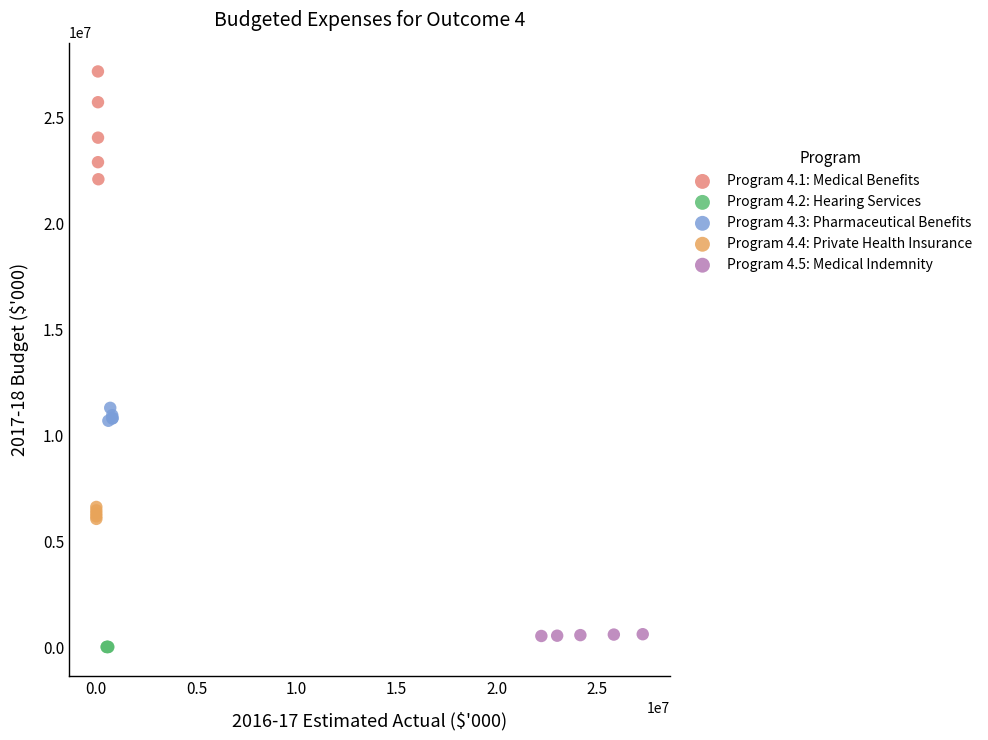

Which series reaches the maximum Y coordinate?

Program 4.1: Medical Benefits